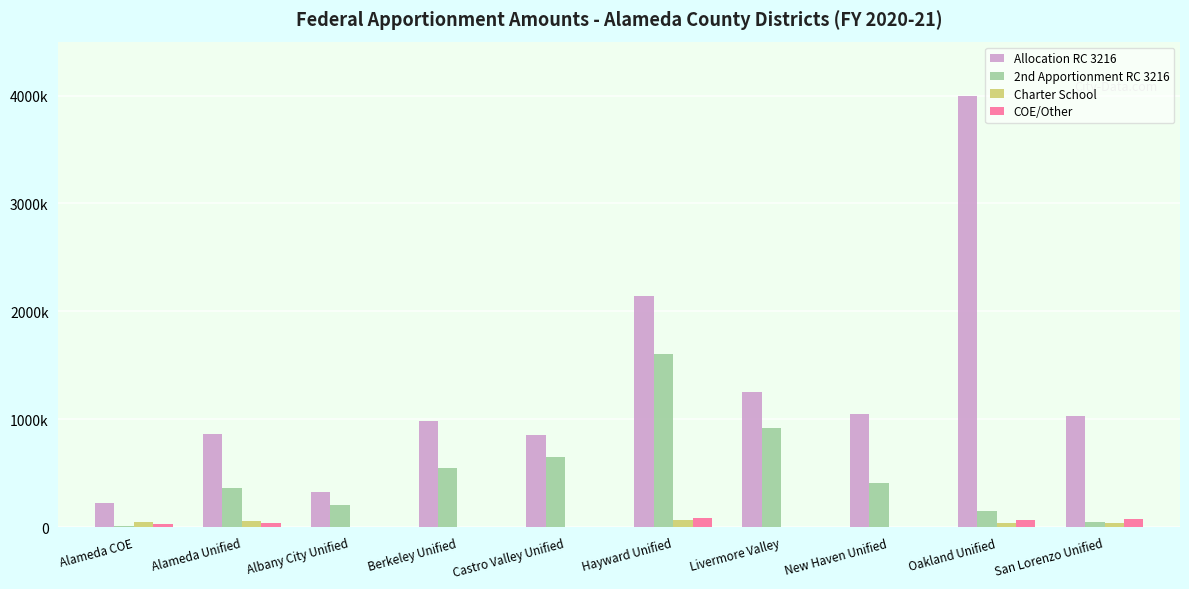

The Charter School series shows 22573 at San Lorenzo Unified. True or false?

False